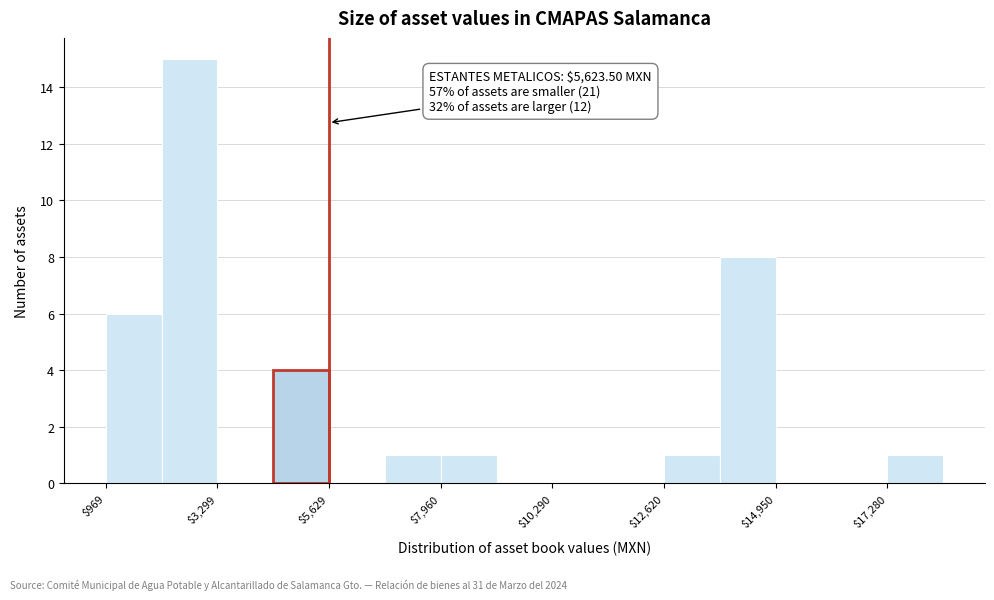

Around what value on the x-axis is the tallest bar? Give the approximate position of its centre, as read against the axis.

2500